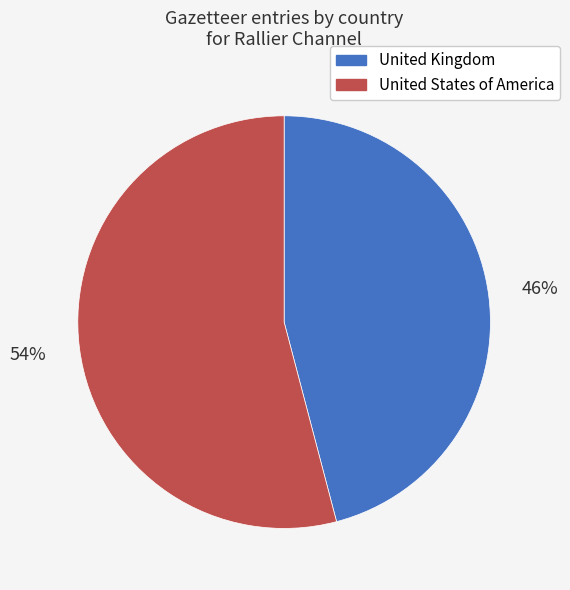

To the nearest percent, what is the combined percentage of United Kingdom and United States of America?

100%